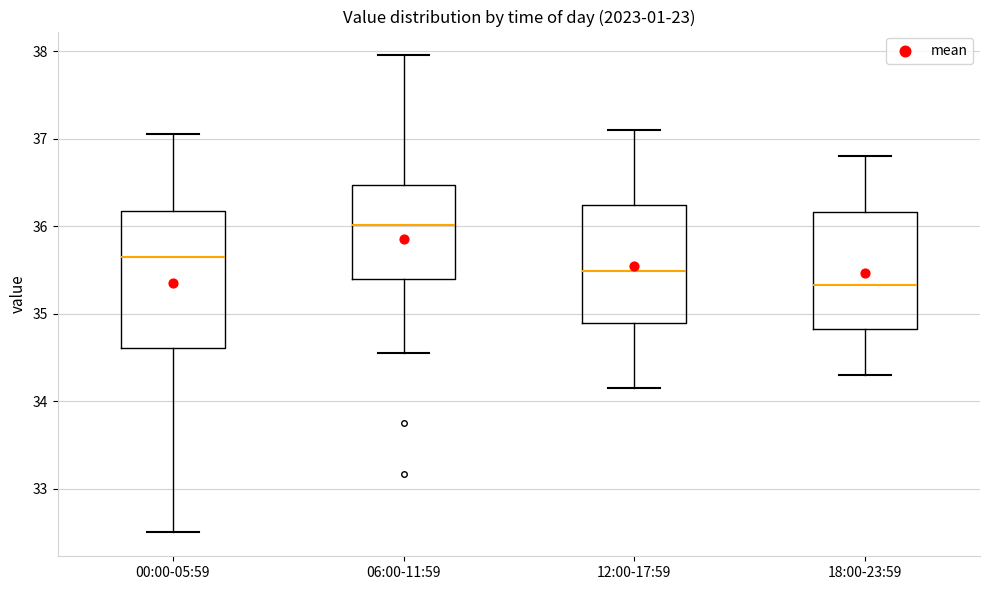

Which box's median line is the highest?

06:00-11:59